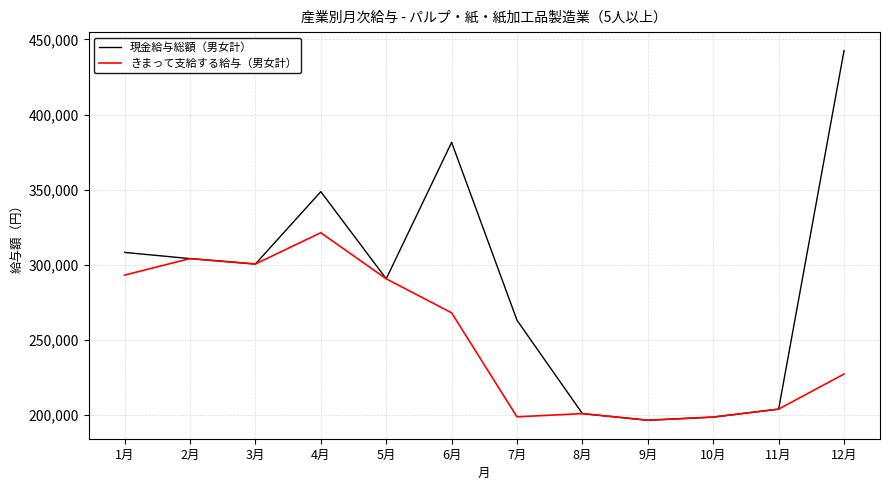

Where is きまって支給する給与（男女計） nearest to the value 258779?

6月